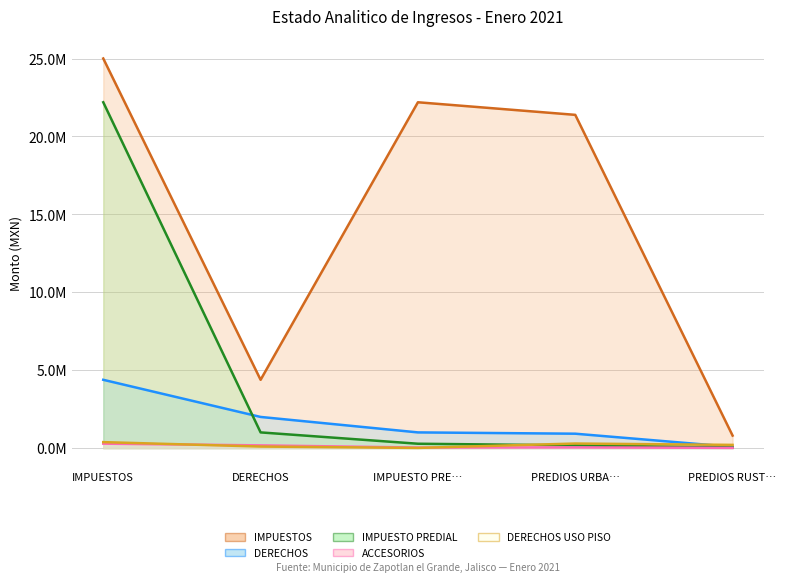

Does the chart display data point markers on the line(s)?

No